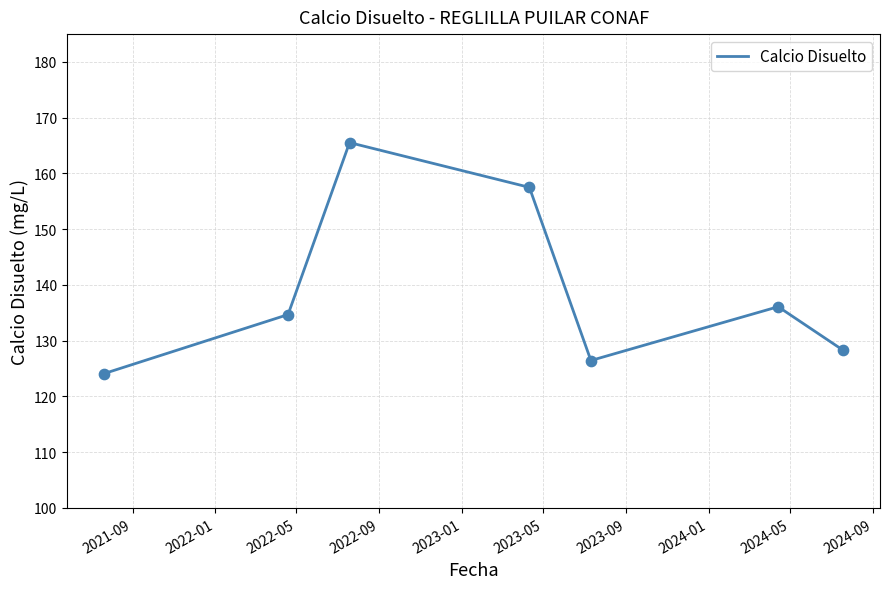

What is the sum of all values?

972.7